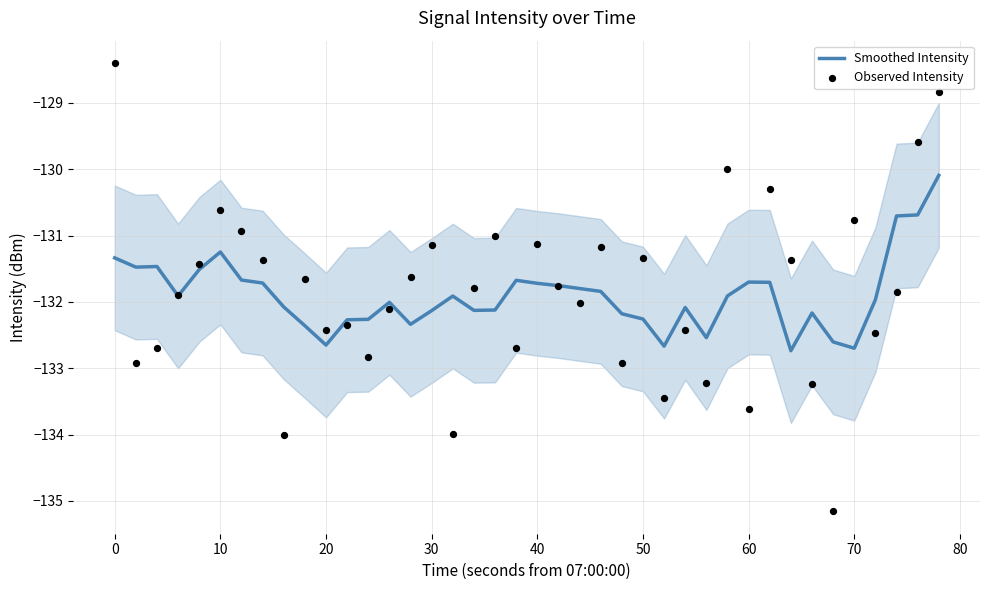

Is the value of Smoothed Intensity at 80 greater than the value of Observed Intensity at 19?

Yes